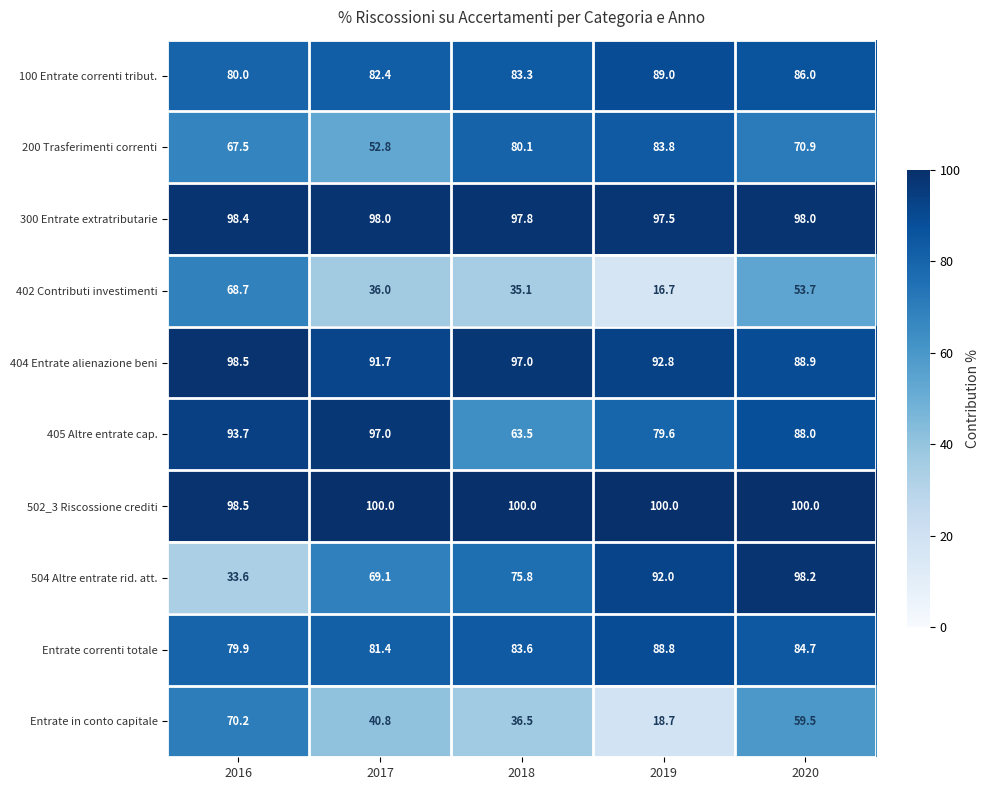

What is the sum of all 404 Entrate alienazione beni values?

468.9